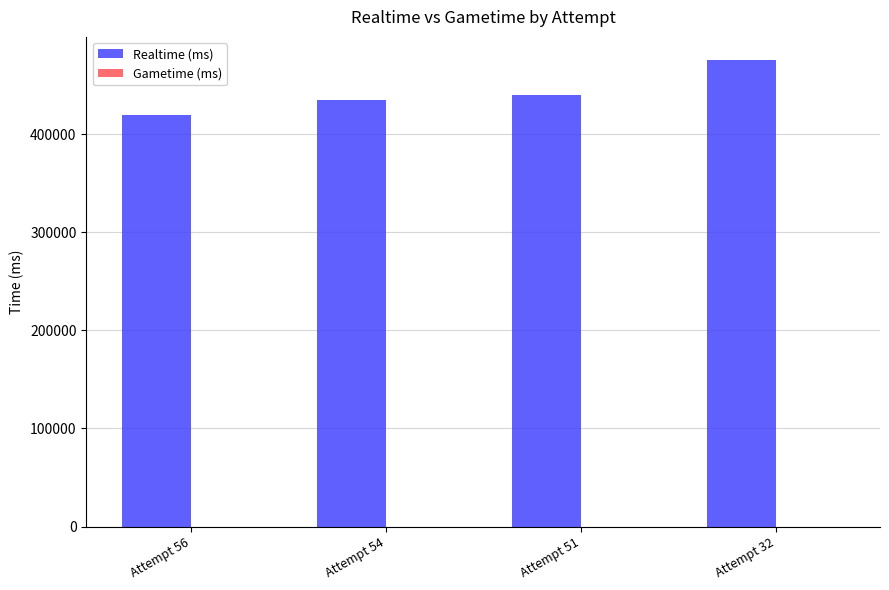

What is the approximate value at Attempt 56, to the nearest 50?

419000